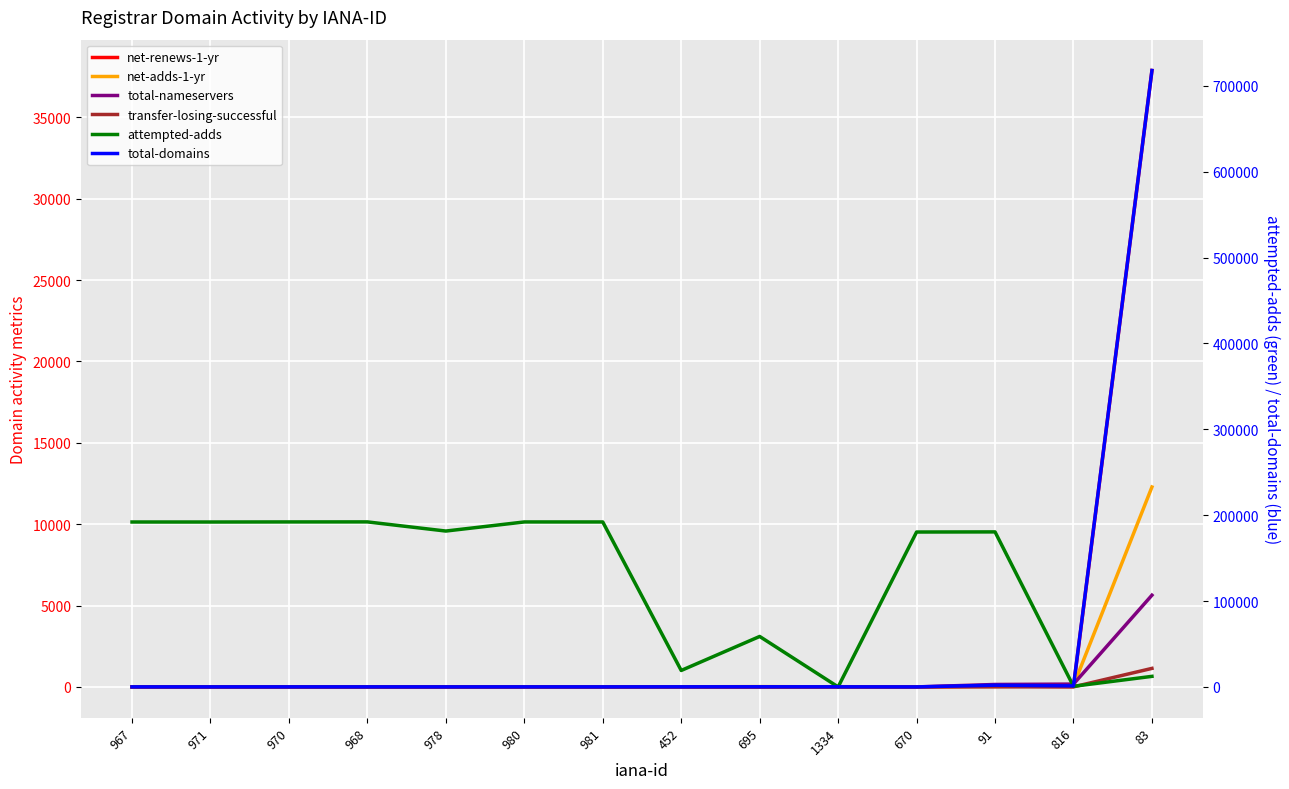

At which category is the sum across all series the highest?

83